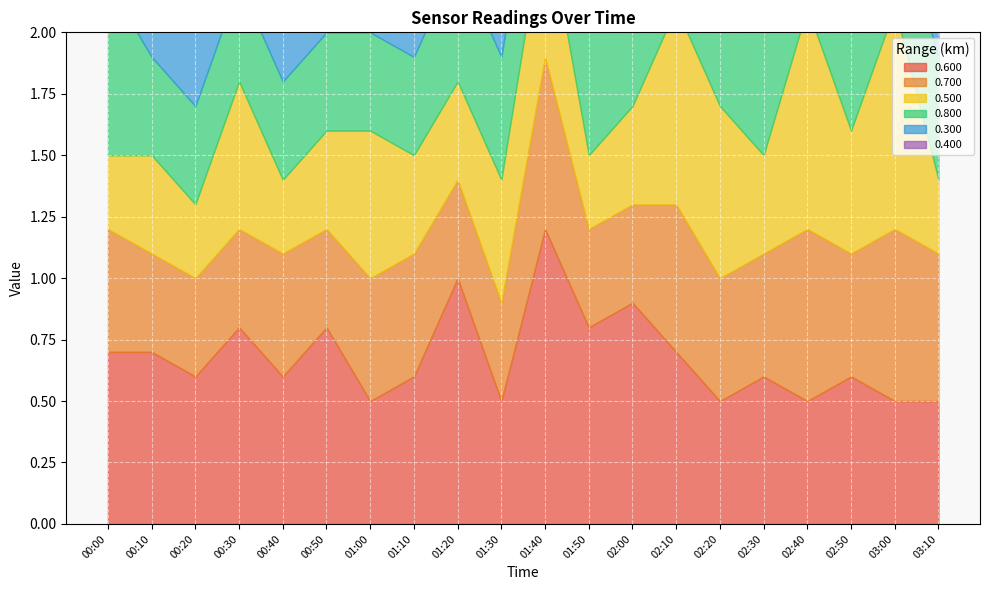

Reading left to right, transcribe all the data shown in this chart.

0.600: 00:00=0.7	00:10=0.7	00:20=0.6	00:30=0.8	00:40=0.6	00:50=0.8	01:00=0.5	01:10=0.6	01:20=1.0	01:30=0.5	01:40=1.2	01:50=0.8	02:00=0.9	02:10=0.7	02:20=0.5	02:30=0.6	02:40=0.5	02:50=0.6	03:00=0.5	03:10=0.5
0.700: 00:00=0.5	00:10=0.4	00:20=0.4	00:30=0.4	00:40=0.5	00:50=0.4	01:00=0.5	01:10=0.5	01:20=0.4	01:30=0.4	01:40=0.7	01:50=0.4	02:00=0.4	02:10=0.6	02:20=0.5	02:30=0.5	02:40=0.7	02:50=0.5	03:00=0.7	03:10=0.6
0.500: 00:00=0.3	00:10=0.4	00:20=0.3	00:30=0.6	00:40=0.3	00:50=0.4	01:00=0.6	01:10=0.4	01:20=0.4	01:30=0.5	01:40=0.6	01:50=0.3	02:00=0.4	02:10=0.8	02:20=0.7	02:30=0.4	02:40=0.9	02:50=0.5	03:00=0.9	03:10=0.3
0.800: 00:00=0.7	00:10=0.4	00:20=0.4	00:30=0.4	00:40=0.4	00:50=0.4	01:00=0.4	01:10=0.4	01:20=0.5	01:30=0.5	01:40=0.5	01:50=0.5	02:00=0.5	02:10=0.5	02:20=0.4	02:30=0.5	02:40=0.4	02:50=0.5	03:00=0.4	03:10=0.5
0.300: 00:00=0.5	00:10=0.4	00:20=0.4	00:30=0.4	00:40=0.5	00:50=0.4	01:00=0.5	01:10=0.5	01:20=0.4	01:30=0.4	01:40=0.6	01:50=0.4	02:00=0.4	02:10=0.6	02:20=0.5	02:30=0.5	02:40=0.5	02:50=0.7	03:00=0.6	03:10=0.5
0.400: 00:00=0.4	00:10=0.4	00:20=0.4	00:30=0.5	00:40=0.5	00:50=0.3	01:00=0.5	01:10=0.3	01:20=0.5	01:30=0.4	01:40=0.4	01:50=0.4	02:00=0.6	02:10=0.5	02:20=0.6	02:30=0.7	02:40=0.4	02:50=0.4	03:00=0.7	03:10=0.6